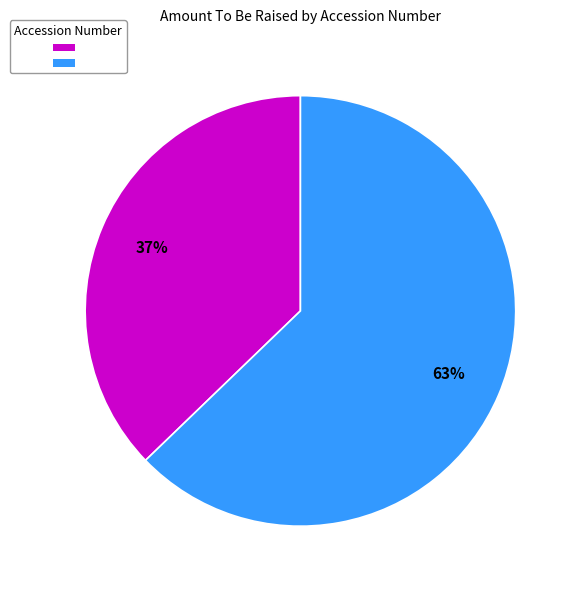

To the nearest percent, what is the difference between the largest and smallest slice percentages?

26%